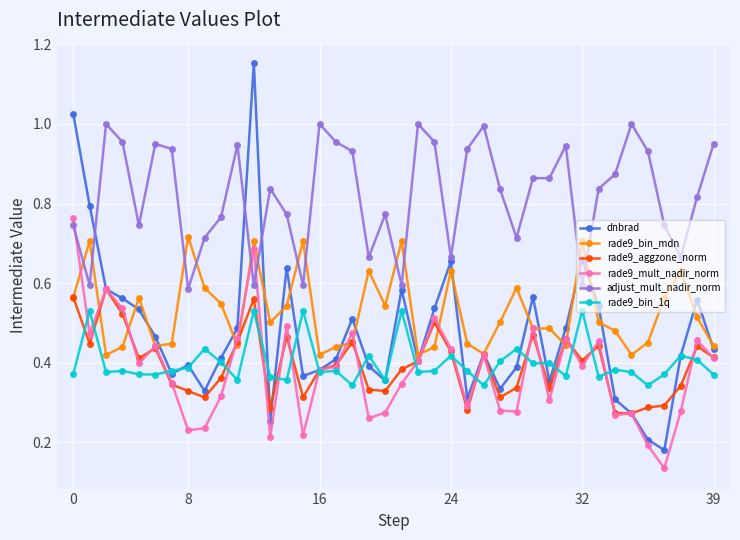

Which series has the widest spread of values?

dnbrad